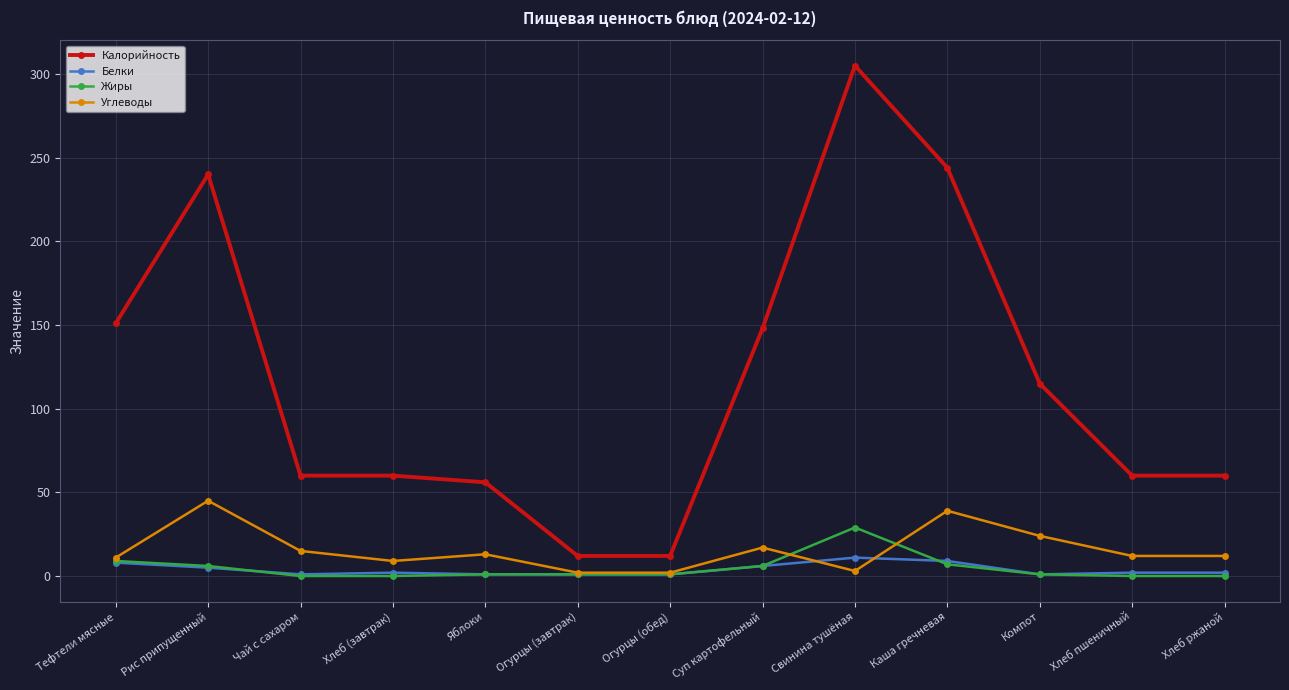

True or false: Углеводы and Калорийность intersect in this chart.

False